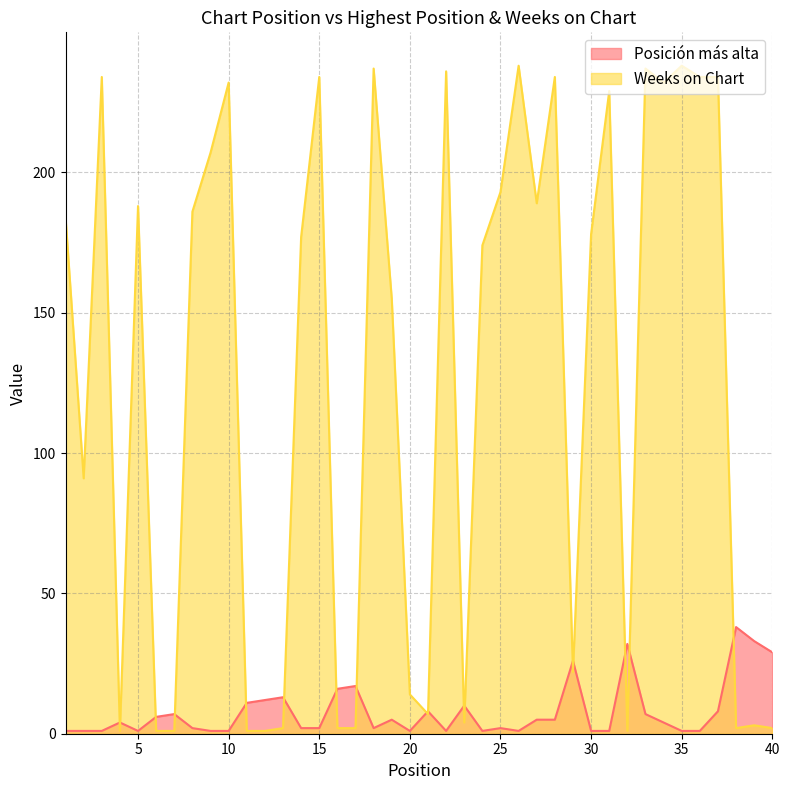

At which category does Weeks on Chart reach its first local valley?

2